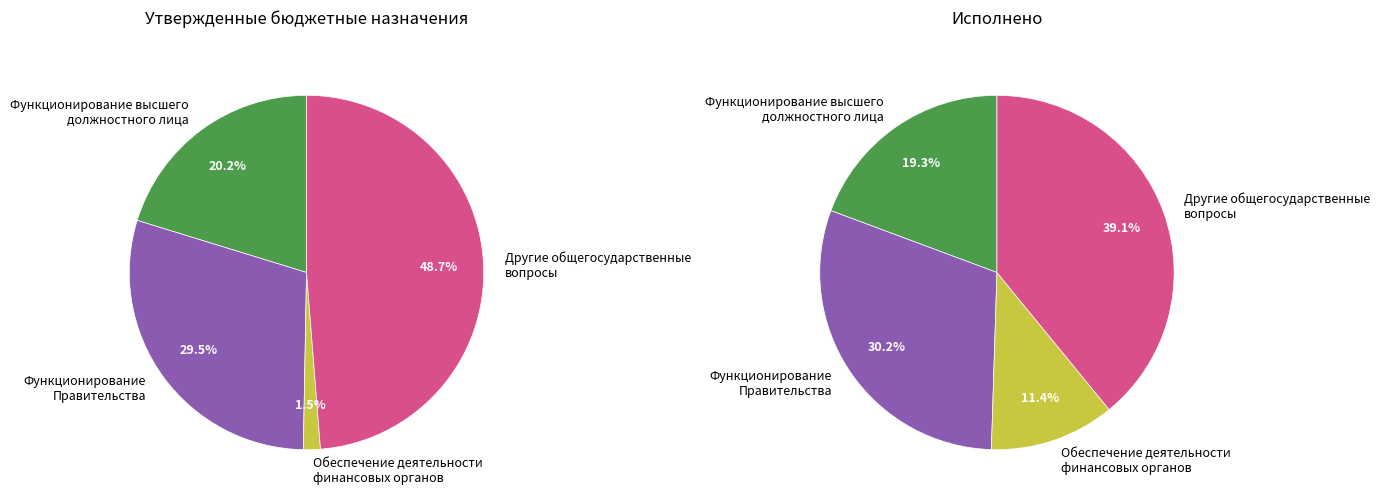

Which series has the largest range (max minus min)?

Утвержденные бюджетные назначения